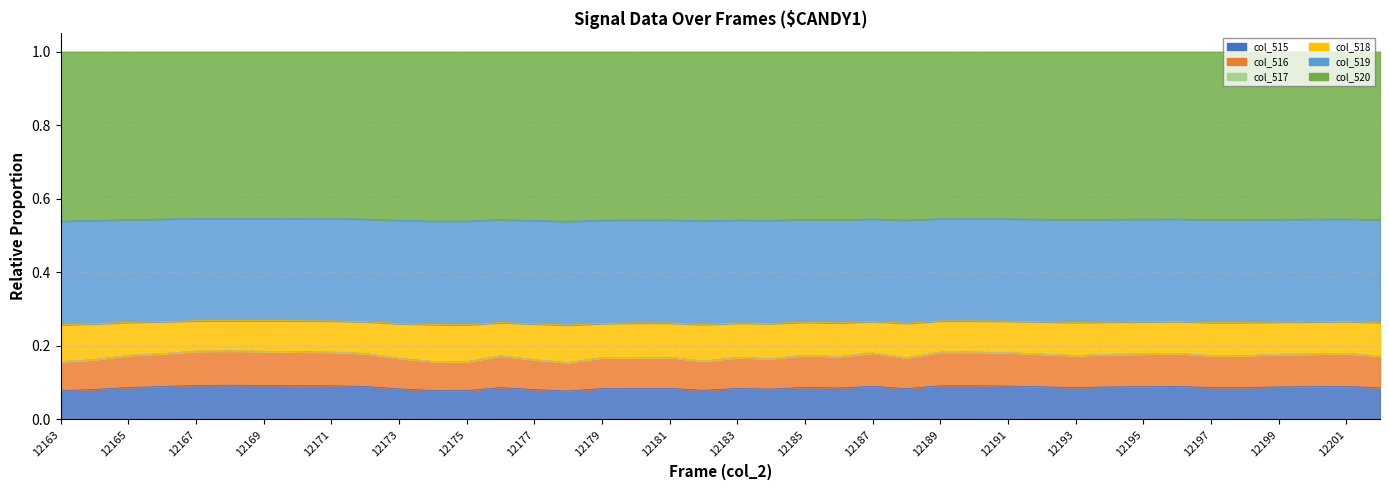

True or false: col_515 has a value of 0.2 at 12180.

False